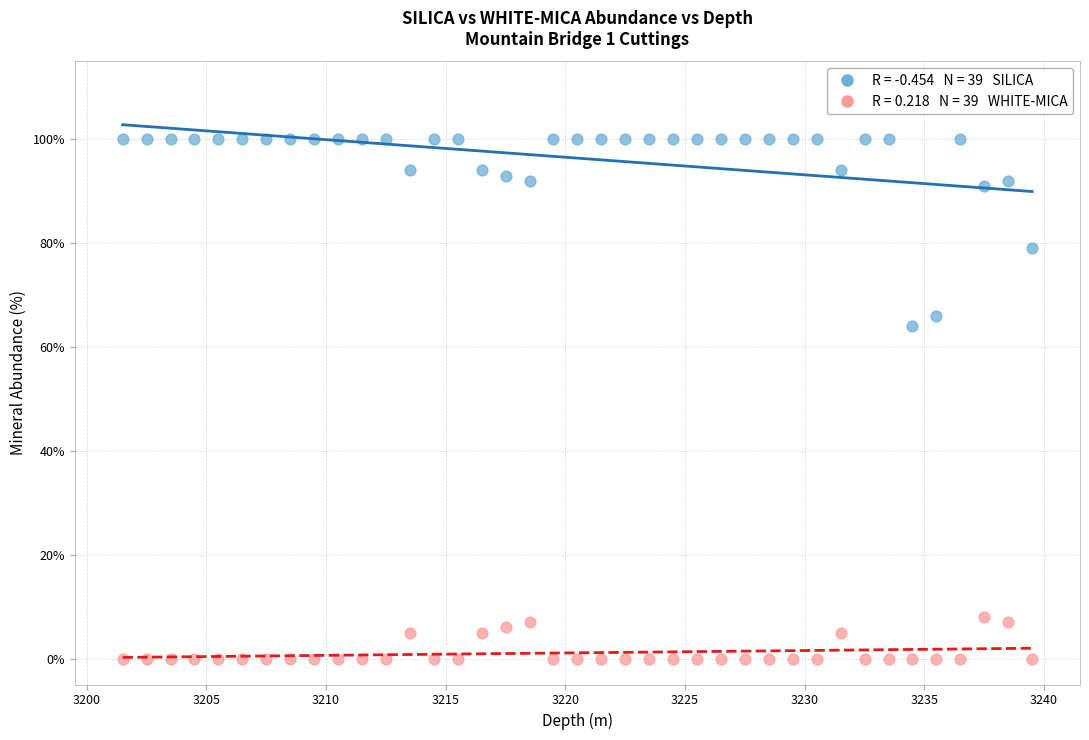

Across all data points, what is the range of Y values (max minus min)?

100